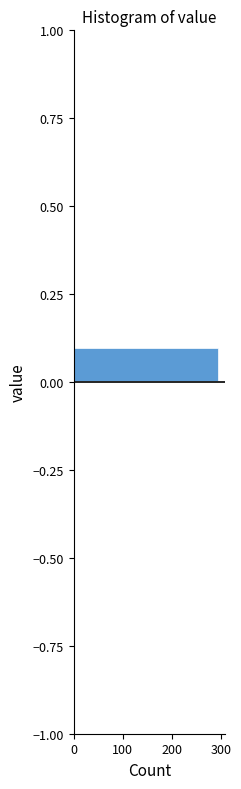

Around what value on the y-axis is the longest bar? Give the approximate position of its centre, as read against the axis.

0.05